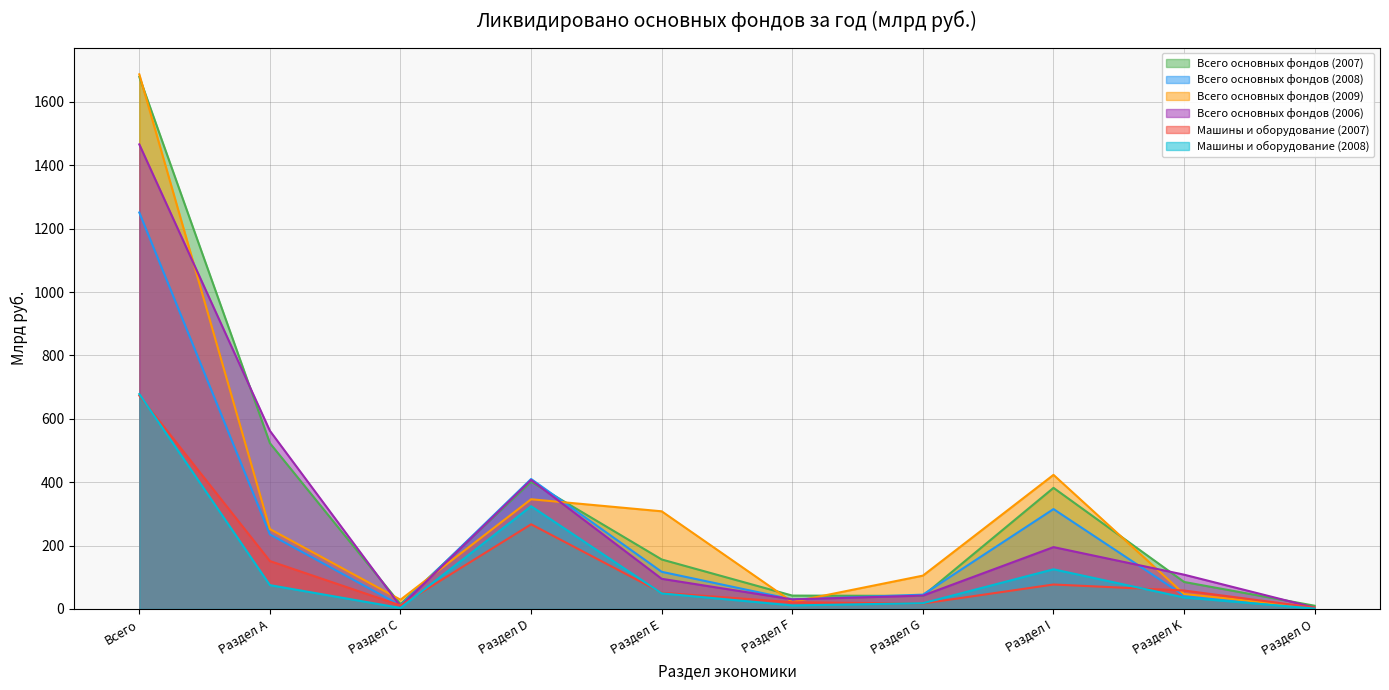

Reading left to right, transcribe all the data shown in this chart.

Всего основных фондов (2007): 1679	523	15	401	156	42	41	382	85	10
Всего основных фондов (2008): 1251	235	11	410	117	30	45	315	42	3
Всего основных фондов (2009): 1687	252	29	346	308	22	105	423	47	4
Всего основных фондов (2006): 1466	562	8	407	95	30	42	195	108	4
Машины и оборудование (2007): 673	151	11	267	51	21	17	77	58	4
Машины и оборудование (2008): 678	75	3	324	49	11	18	125	36	1